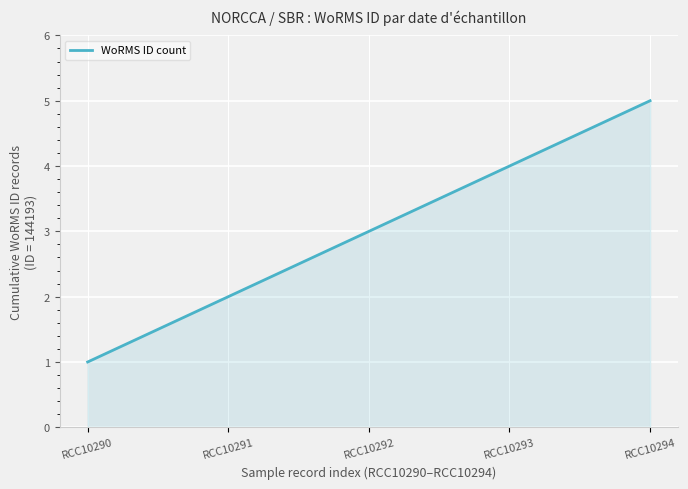

Rank the categories by value from lowest to highest.

RCC10290, RCC10291, RCC10292, RCC10293, RCC10294